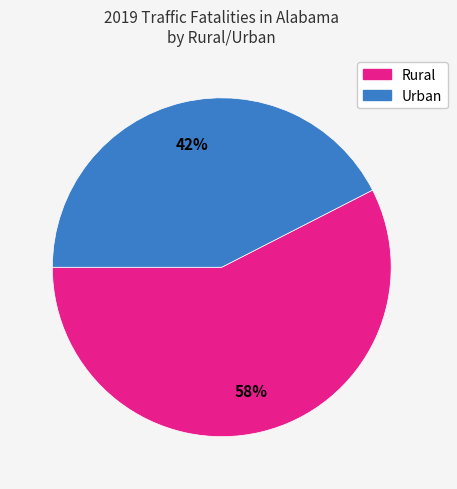

How many segments does this pie chart have?

2